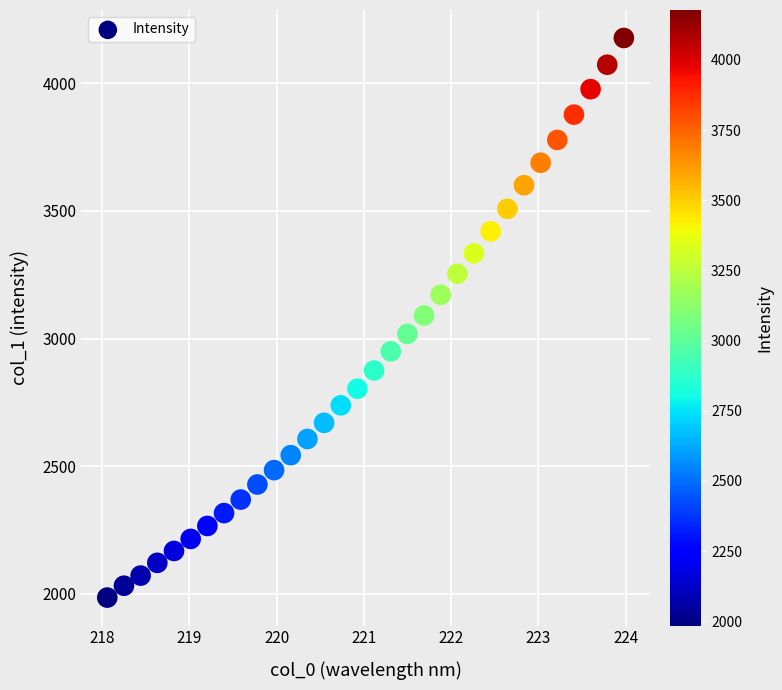

What is the range of X values (max minus min)?

5.9